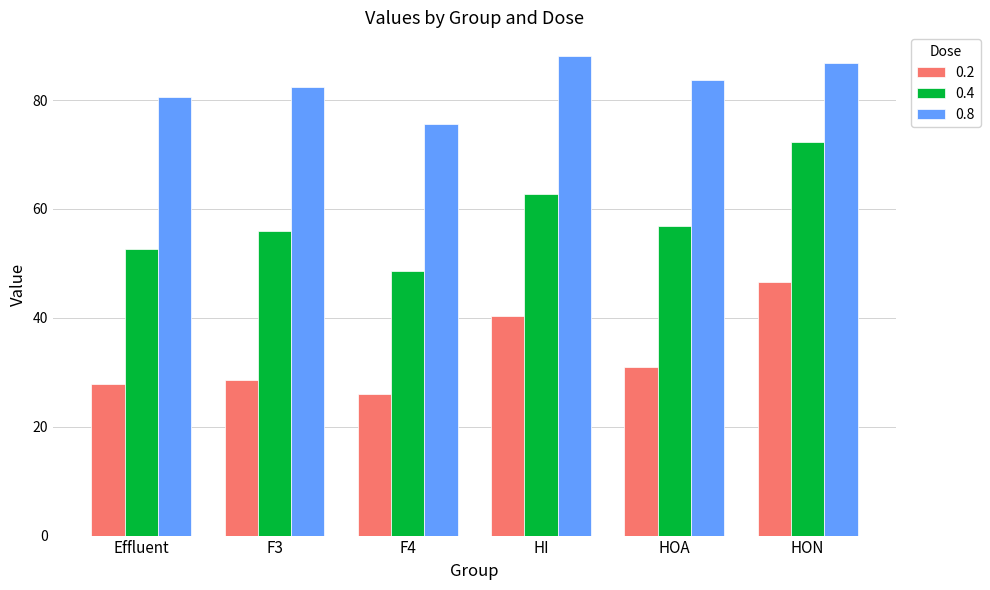

What is the lowest value of the 0.4 series?

48.7